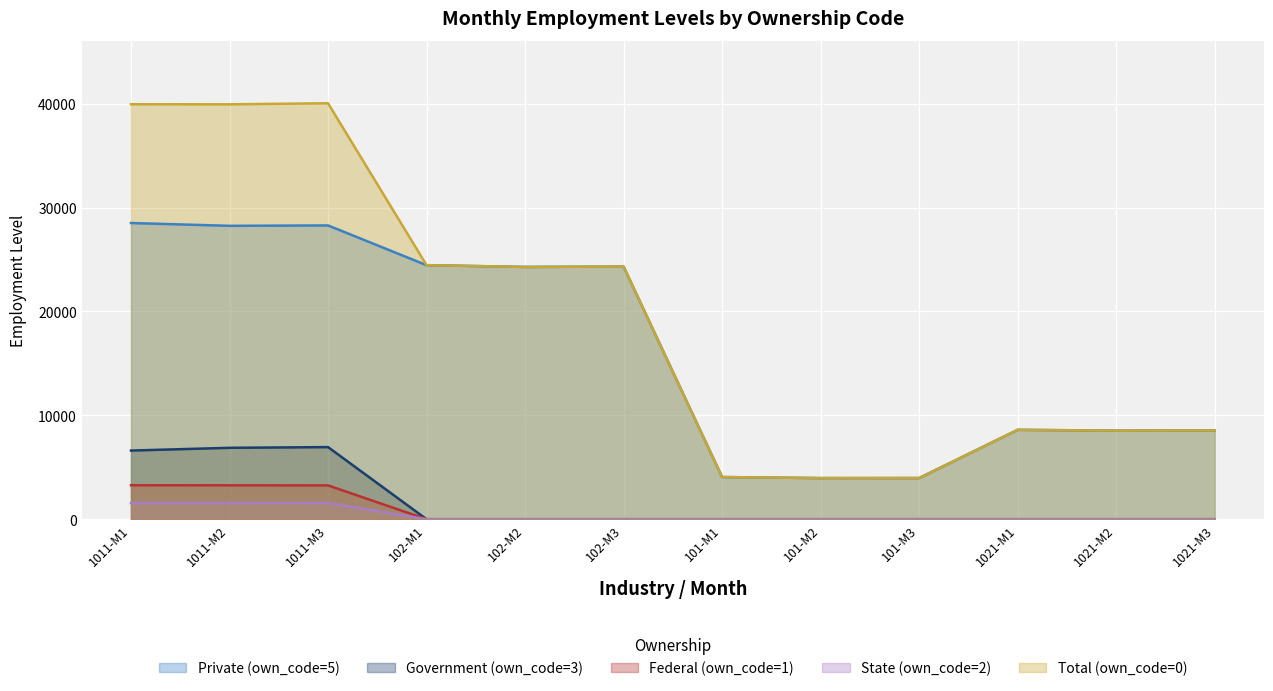

True or false: Total (own_code=0) and State (own_code=2) intersect in this chart.

False